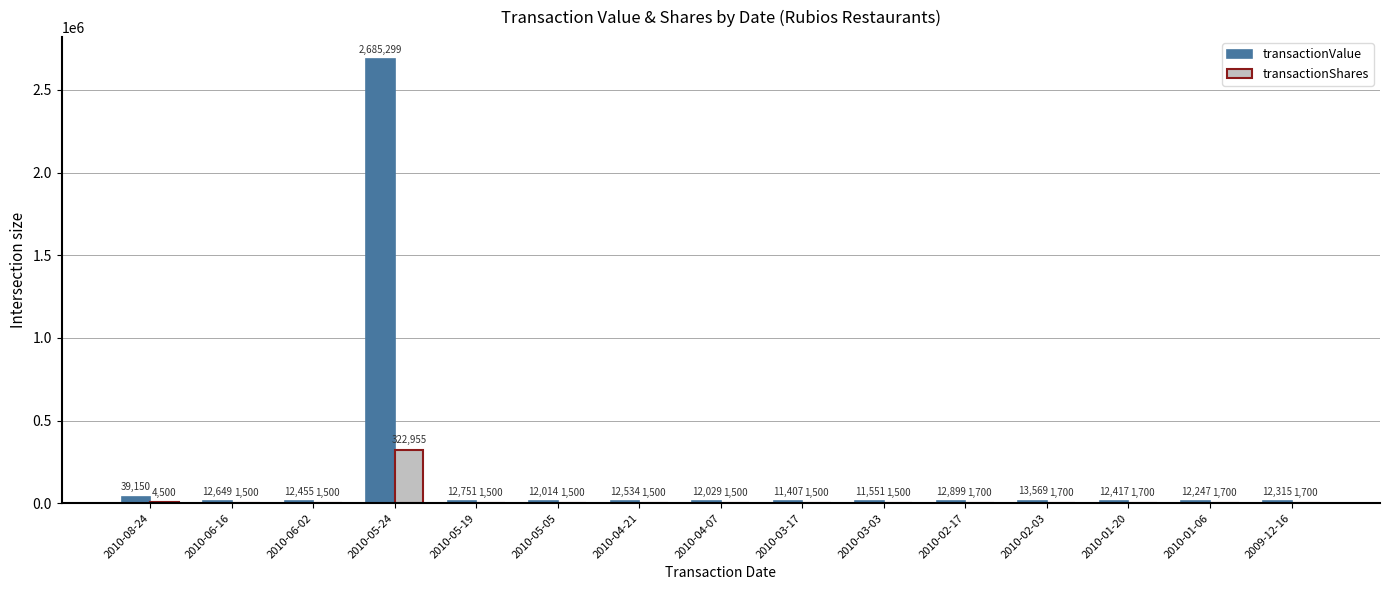

What is the sum of the transactionShares values at 2010-04-21 and 2010-06-16?

3000